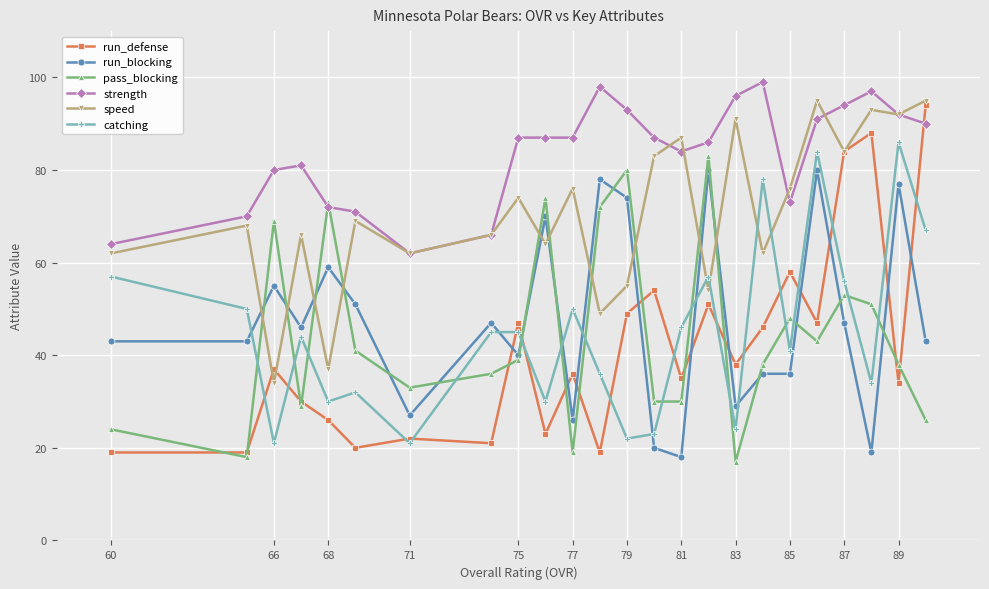

True or false: strength and catching intersect in this chart.

False